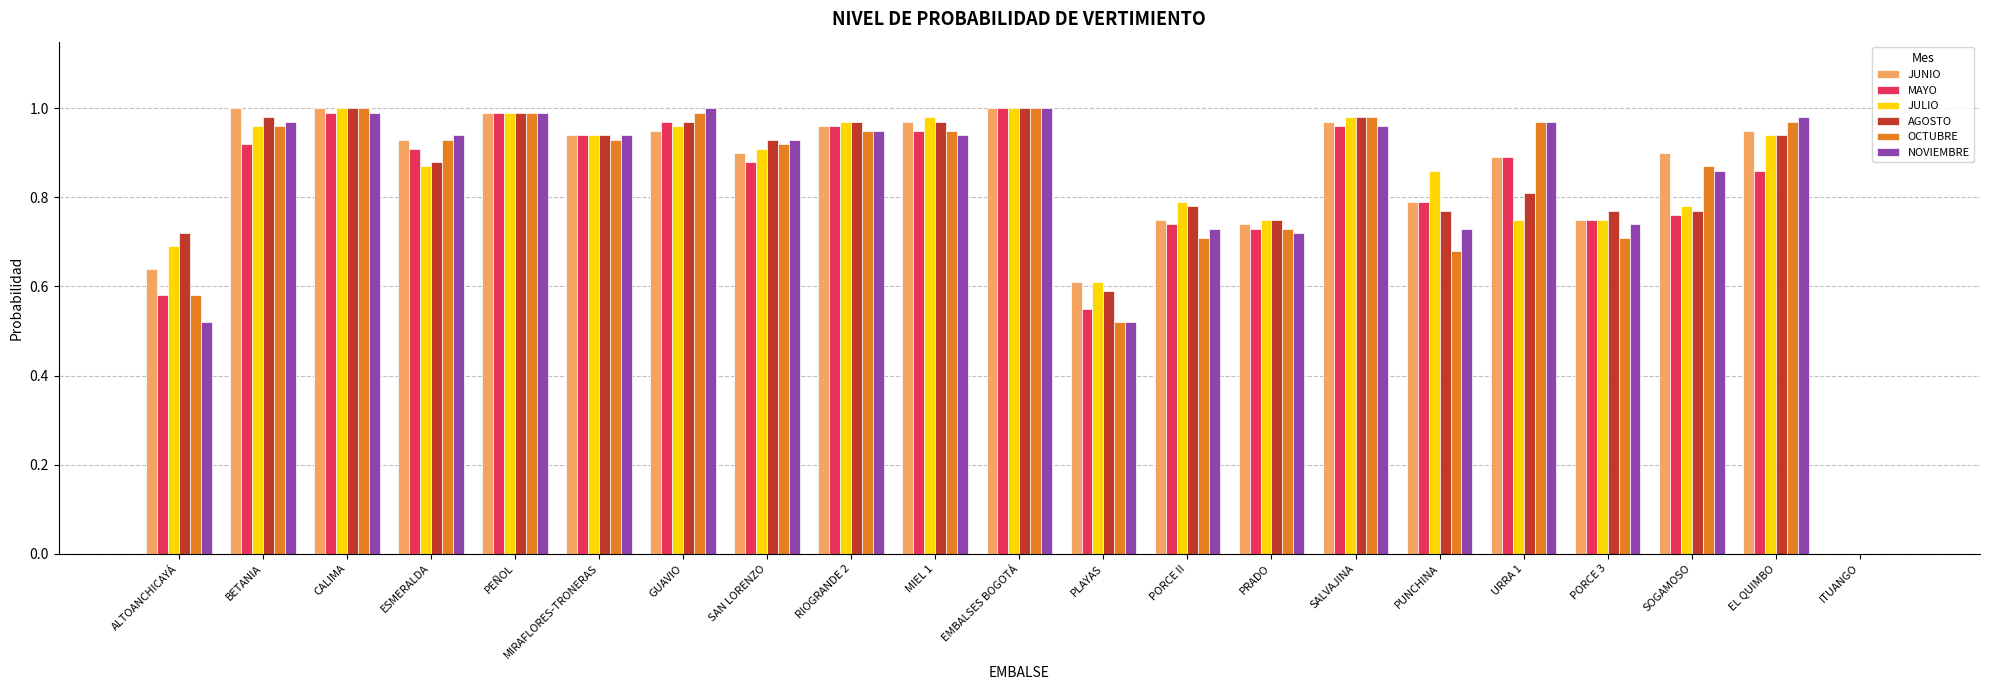

What is the sum of all JUNIO values?

17.6